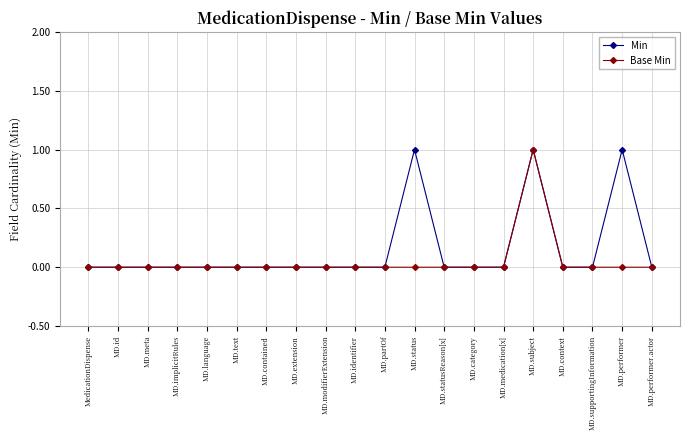

Reading right to left, extract all data points from this chart.

Min: 0	1	0	0	1	0	0	0	1	0	0	0	0	0	0	0	0	0	0	0
Base Min: 0	0	0	0	1	0	0	0	0	0	0	0	0	0	0	0	0	0	0	0